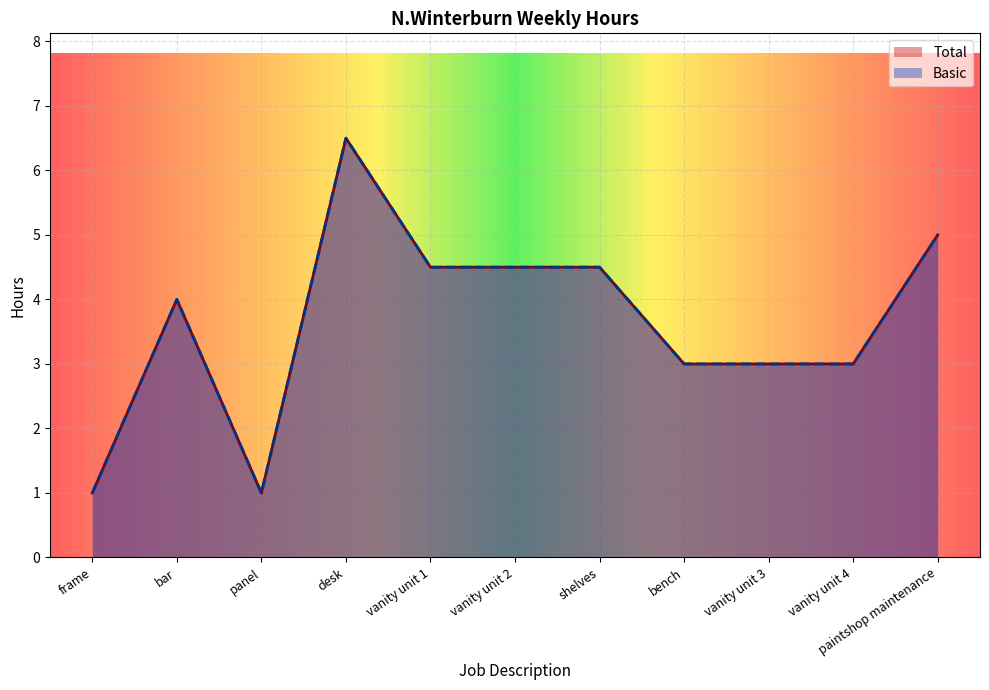

At which label does Total first exceed 4?

desk